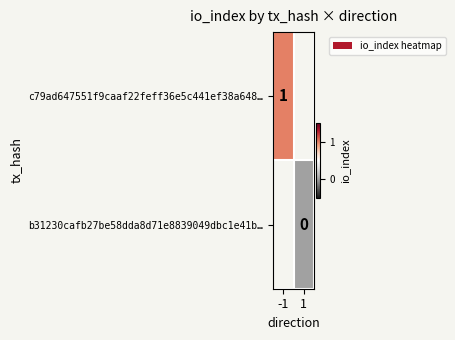

The c79ad647551f9caaf22feff36e5c441ef38a648… series shows 1 at -1. True or false?

True